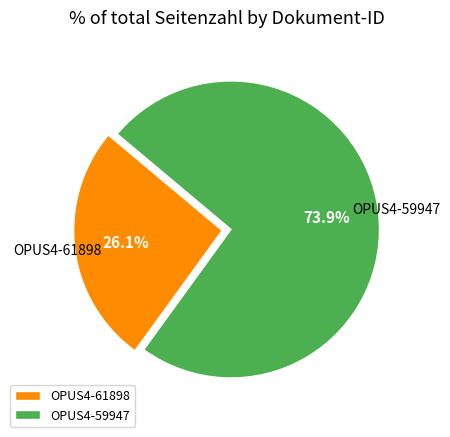

Is the sum of OPUS4-61898 and OPUS4-59947 greater than half?

Yes